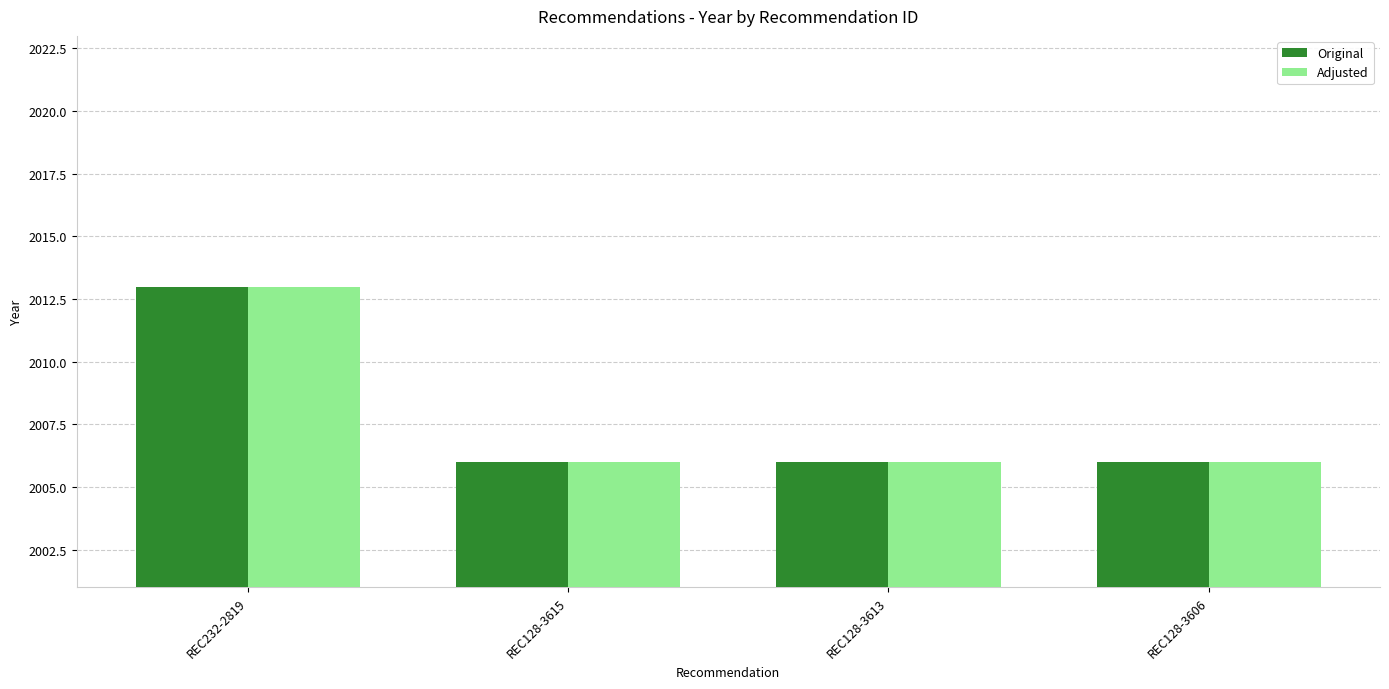

What is the minimum value for Original?

2006